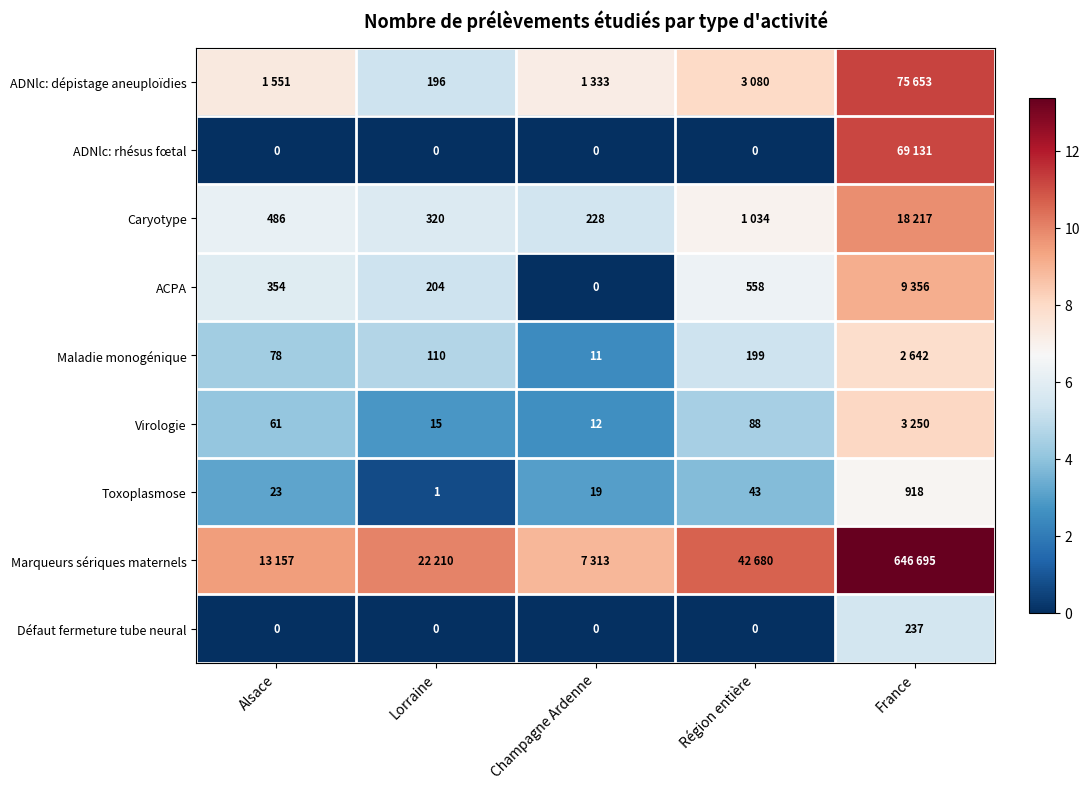

The value of Défaut fermeture tube neural at Lorraine is 2.3. True or false?

False